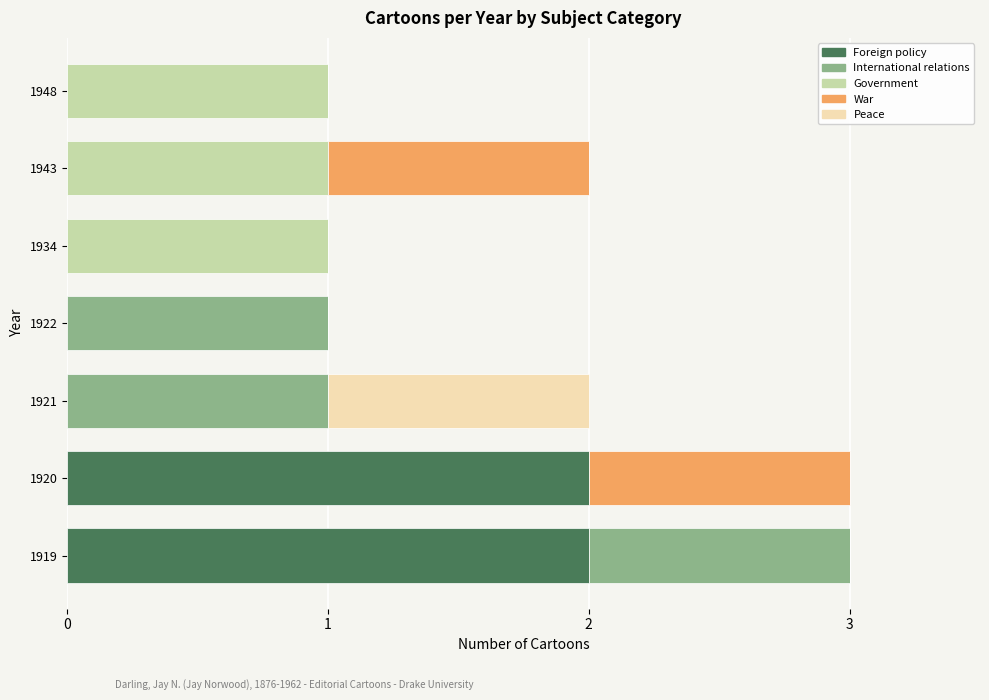

What is the total value across all series at 1920?

3